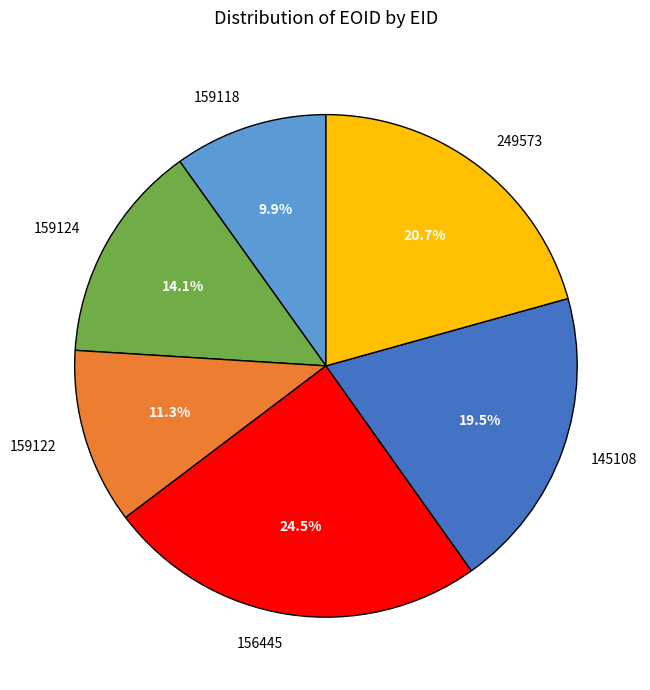

Does any single category account for the majority?

No